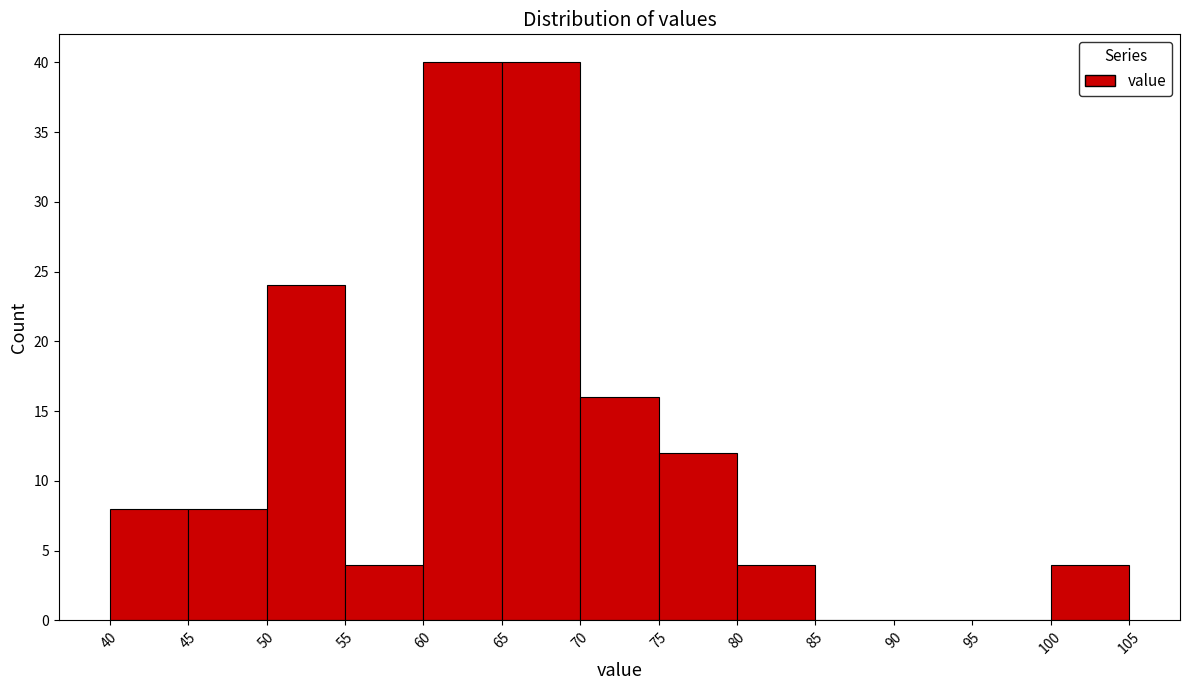

Reading left to right, list every bar in this chart as the range it spans on the x-axis followed by its height. The values are not printed on the chart, so give them approximately, as read against the axis.

40 to 45: 8
45 to 50: 8
50 to 55: 24
55 to 60: 4
60 to 65: 40
65 to 70: 40
70 to 75: 16
75 to 80: 12
80 to 85: 4
85 to 90: 0
90 to 95: 0
95 to 100: 0
100 to 105: 4